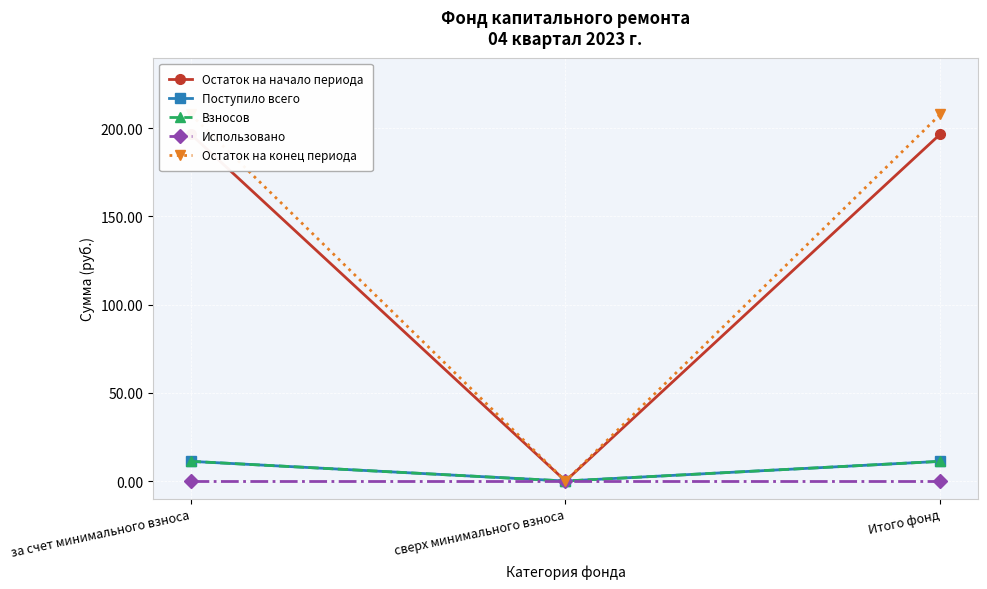

At за счет минимального взноса, list the series in order from largest to smallest.

Остаток на конец периода, Остаток на начало периода, Поступило всего, Взносов, Использовано